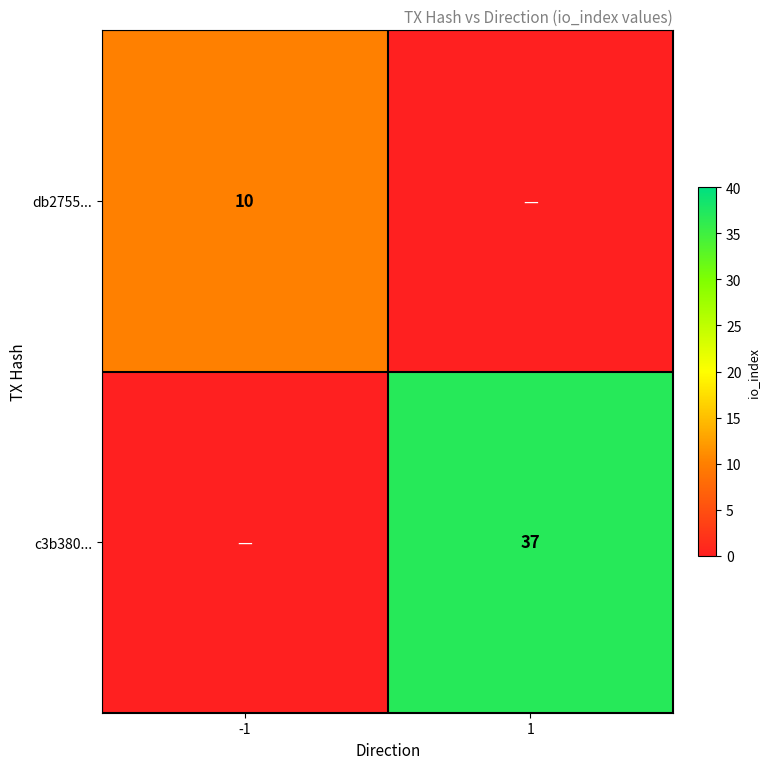

The value of db2755... at -1 is 14. True or false?

False